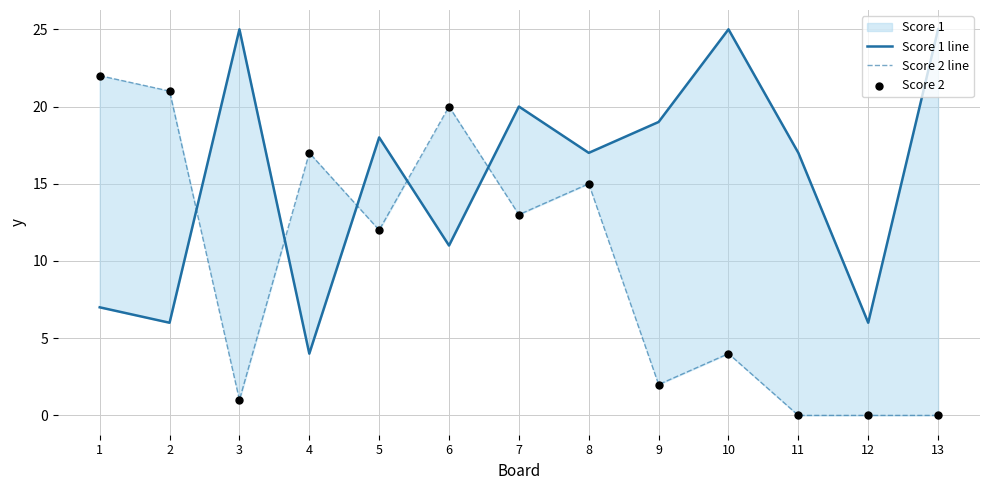

At which category is the sum across all series the highest?

1